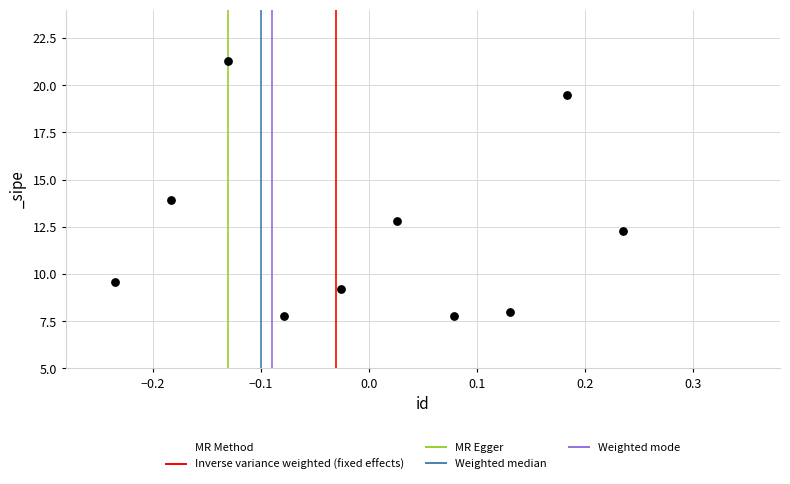

What is the range of X values (max minus min)?

0.5